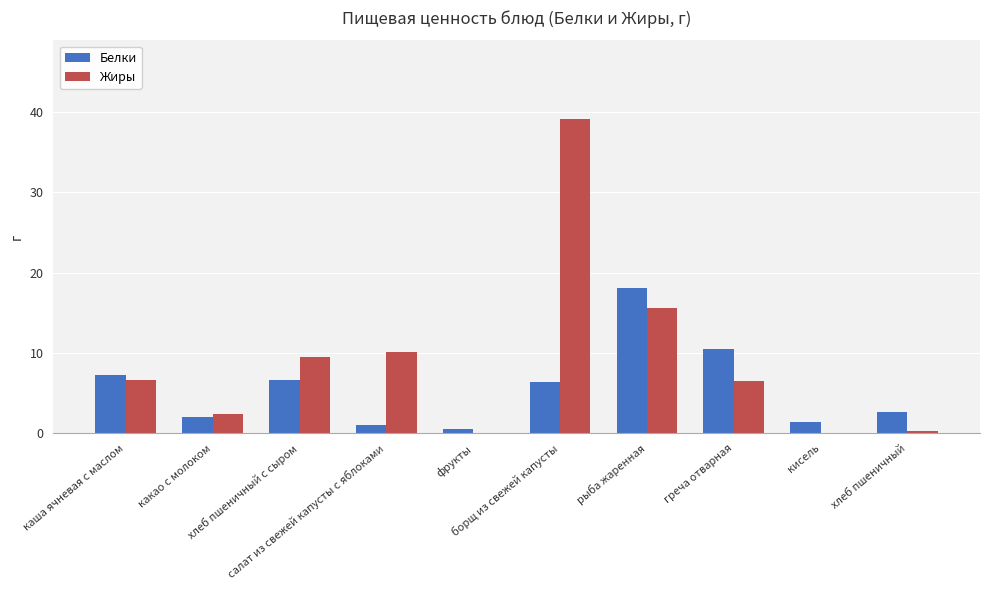

What is the sum of all Жиры values?

90.2